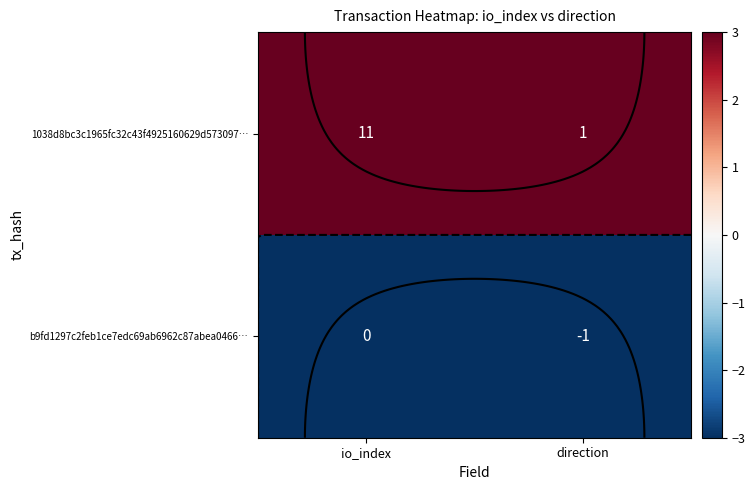

At how many categories does at least one series exceed 2?

2